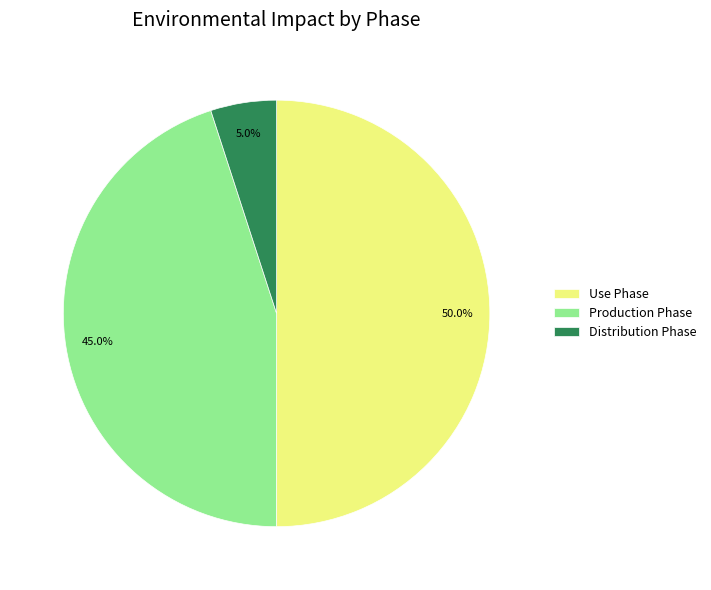

What percentage do Use Phase and Production Phase together represent?

95.0%